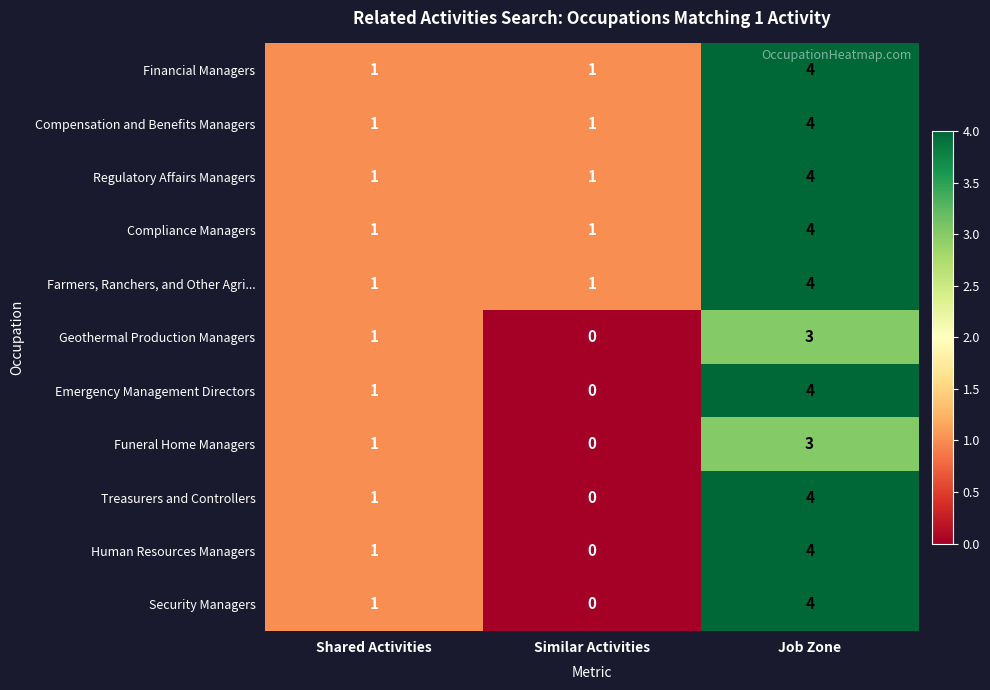

How many distinct data groups are displayed?

11